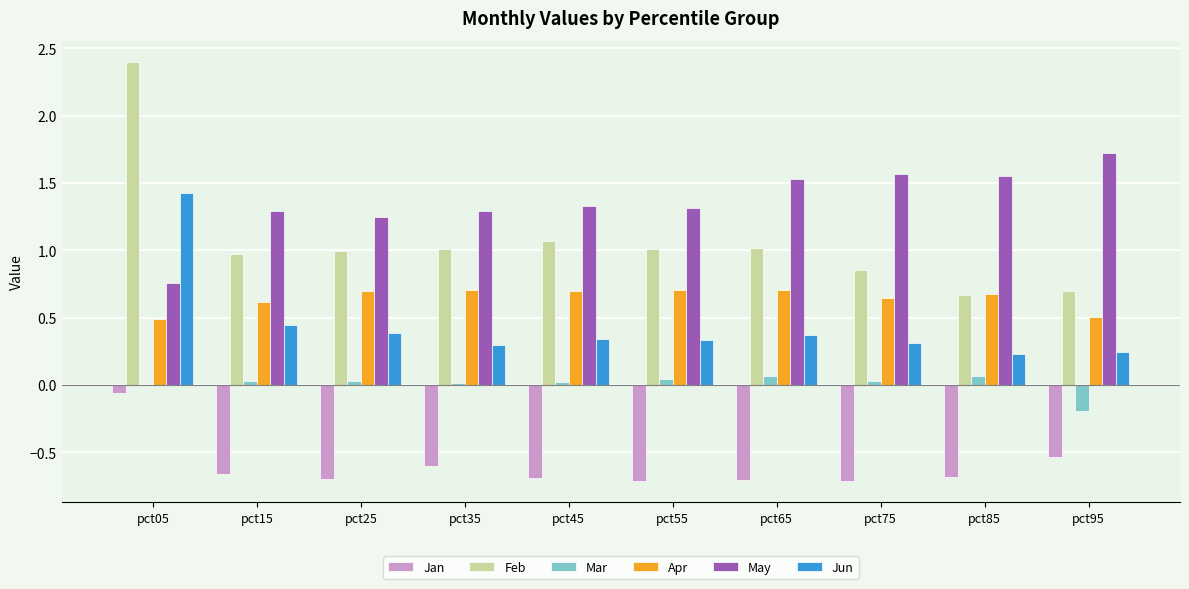

What are all the series names shown in the legend?

Jan, Feb, Mar, Apr, May, Jun